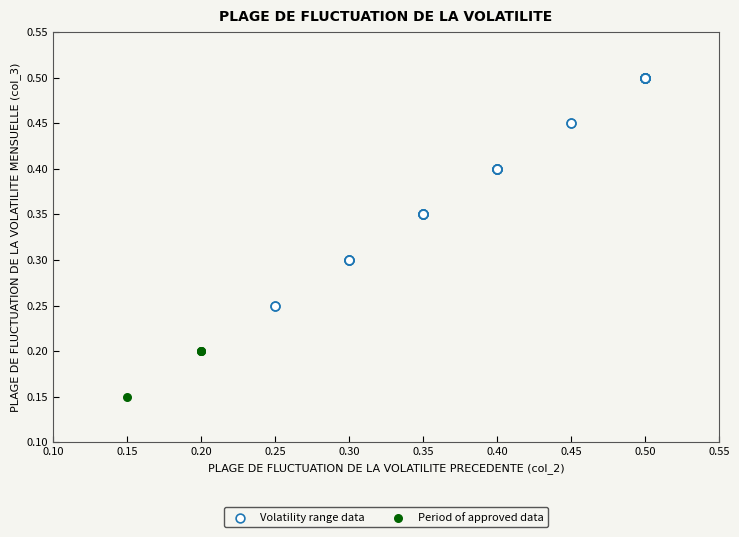

Which series has the largest Y range (max minus min)?

Volatility range data